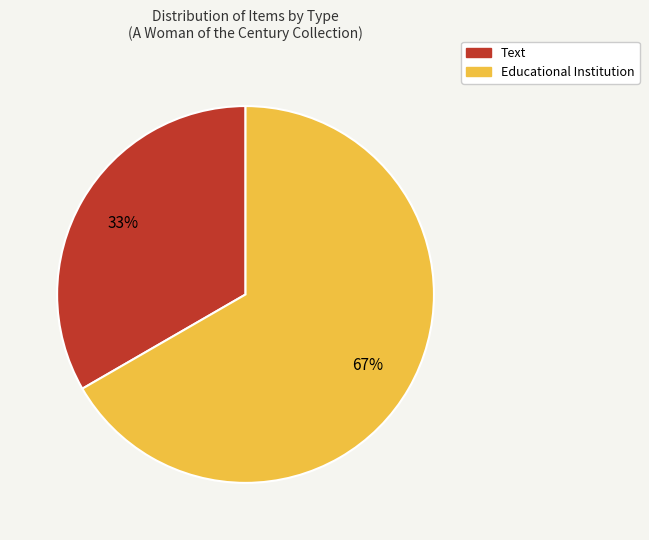

Is there any slice that represents more than half of the pie?

Yes